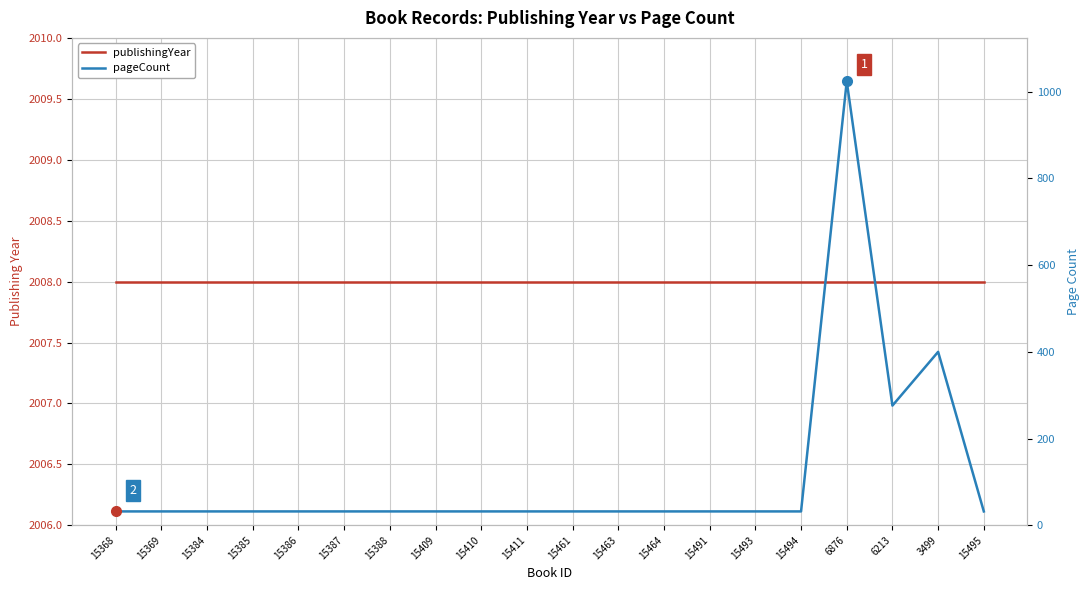

Reading right to left, extract all data points from this chart.

publishingYear: 15495=2008	3499=2008	6213=2008	6876=2008	15494=2008	15493=2008	15491=2008	15464=2008	15463=2008	15461=2008	15411=2008	15410=2008	15409=2008	15388=2008	15387=2008	15386=2008	15385=2008	15384=2008	15369=2008	15368=2008
pageCount: 15495=32	3499=400	6213=276	6876=1024	15494=32	15493=32	15491=32	15464=32	15463=32	15461=32	15411=32	15410=32	15409=32	15388=32	15387=32	15386=32	15385=32	15384=32	15369=32	15368=32